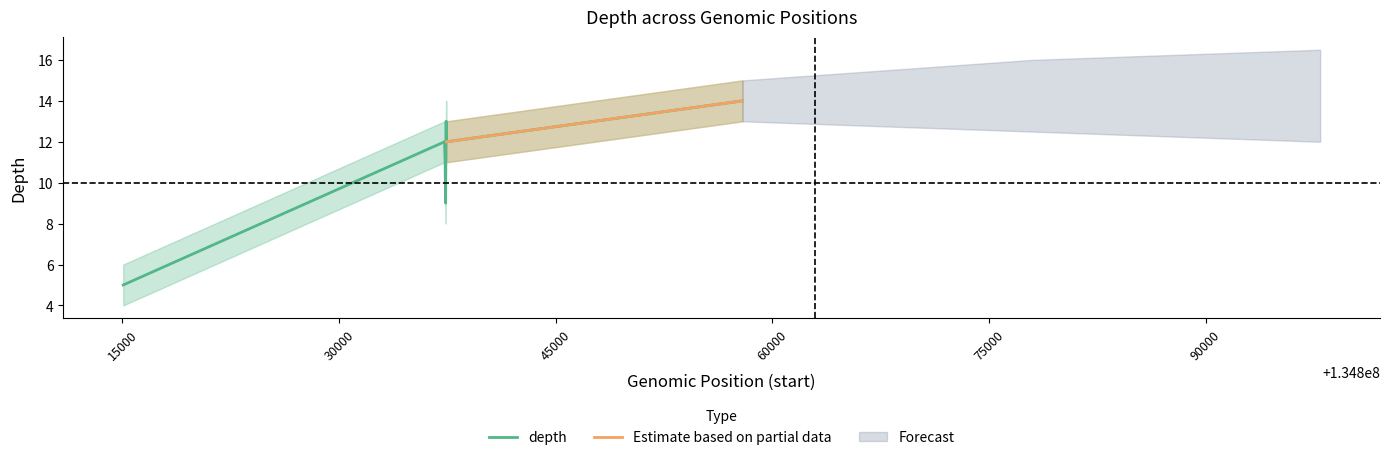

What is the difference between the maximum and second lowest values in the depth series?

5